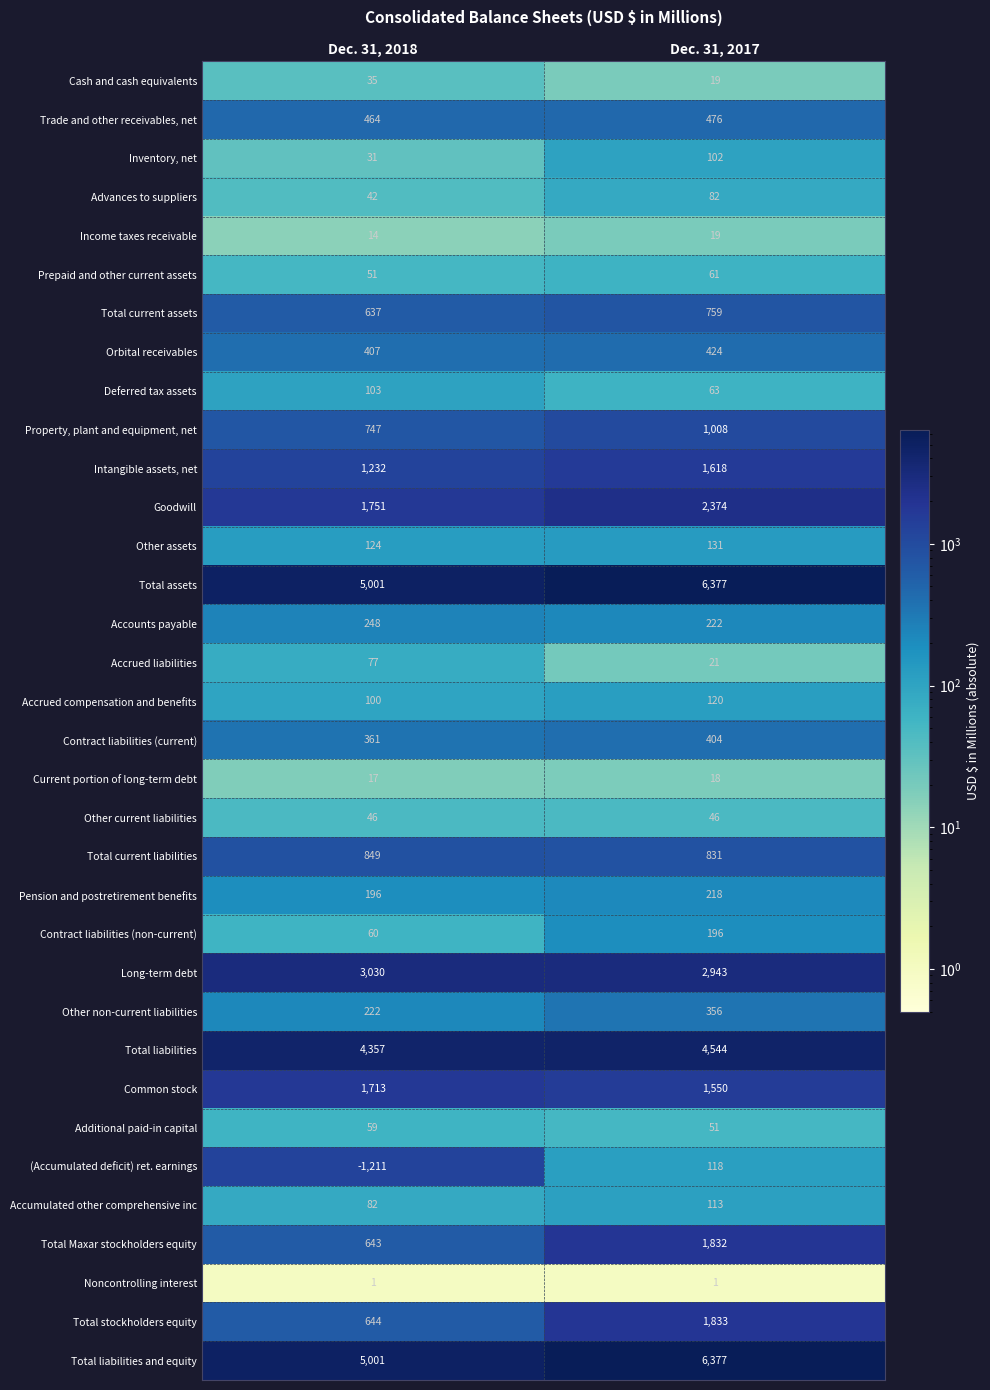

Rank the categories by Total Maxar stockholders equity value from highest to lowest.

Dec. 31, 2017, Dec. 31, 2018